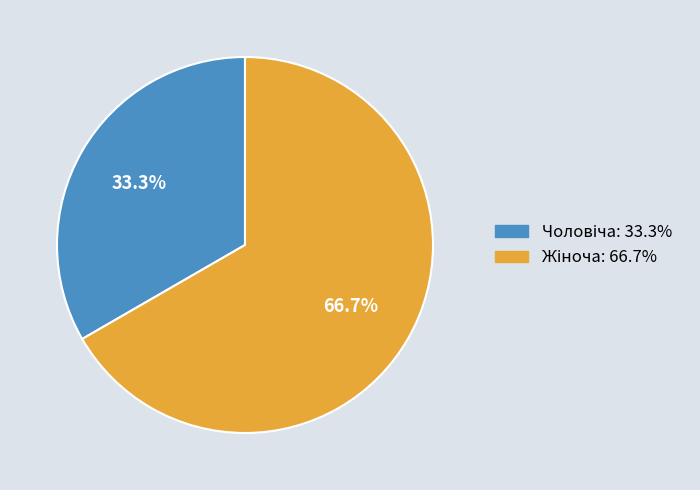

Is there a majority slice in this chart?

Yes